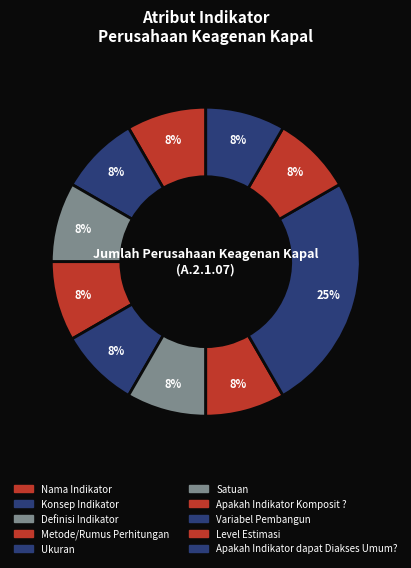

How many segments does this pie chart have?

10